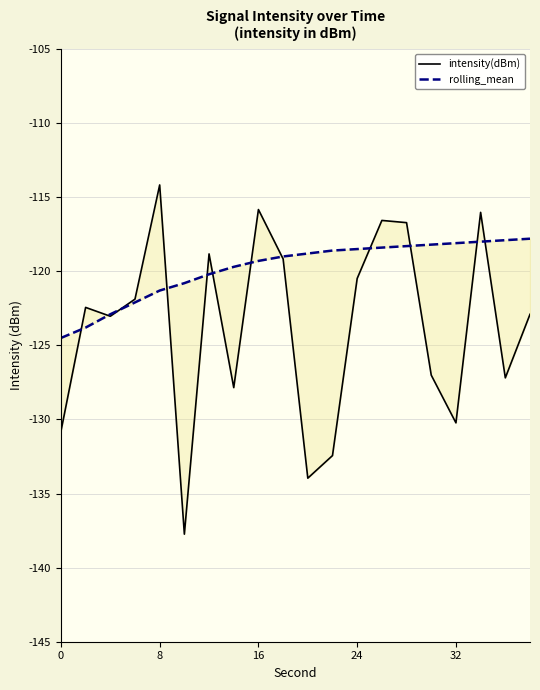

How many data points does each series have?

20